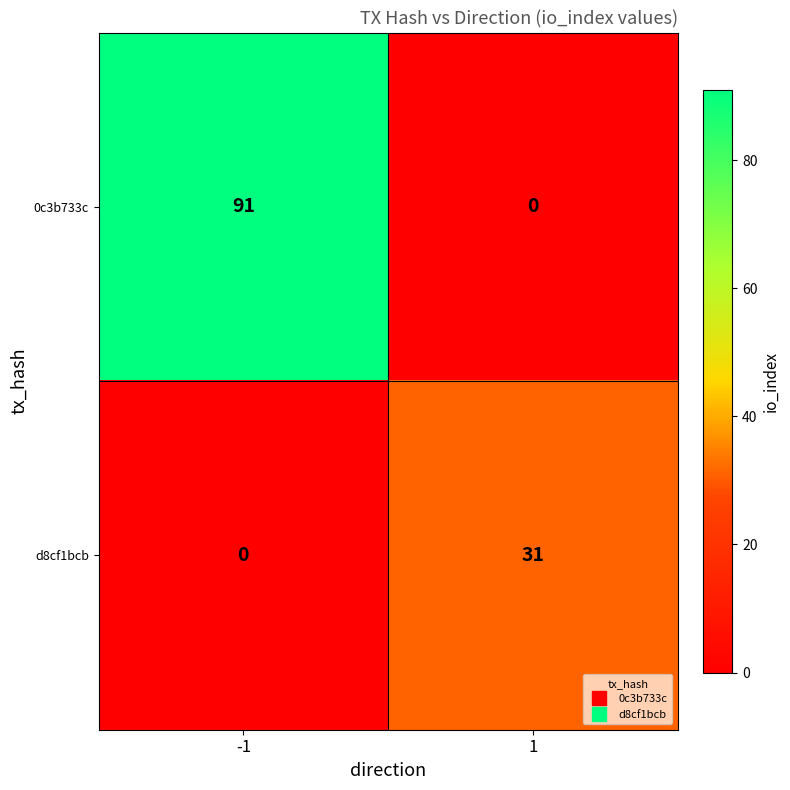

What is the sum of the 0c3b733c values at 1 and -1?

91